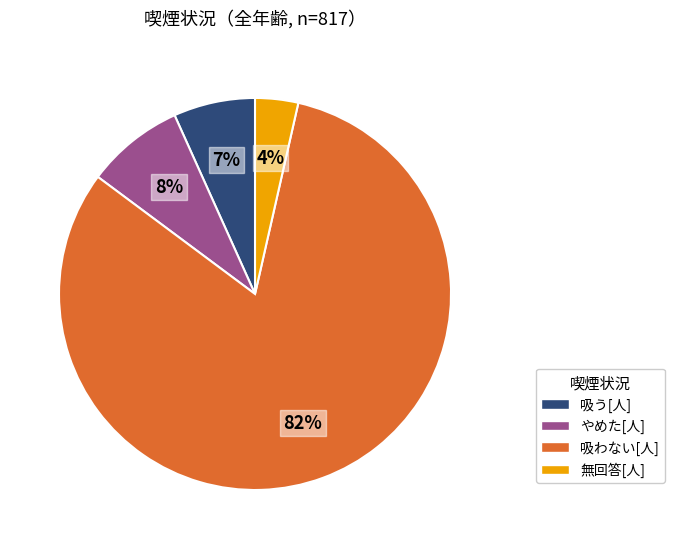

Combined, do 無回答[人] and やめた[人] account for over 50%?

No